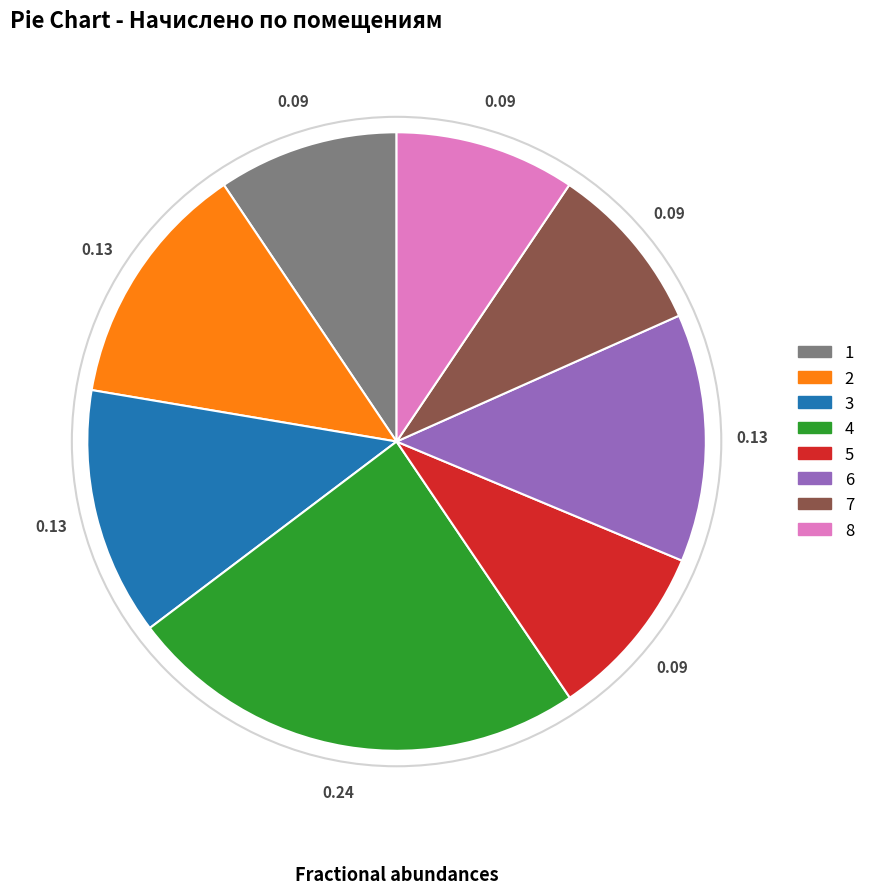

Which has a higher value, 5 or 3?

3